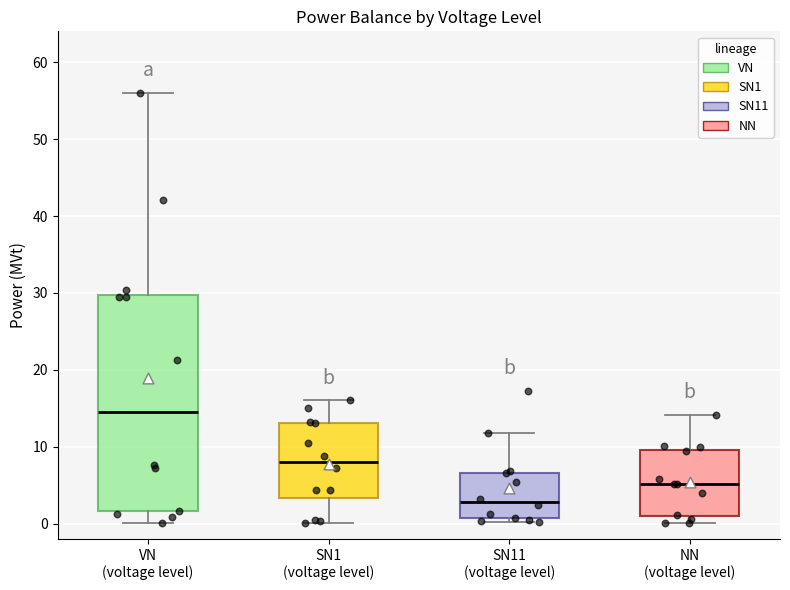

Which box is the tallest, from its lower edge to its upper edge?

VN (voltage level)